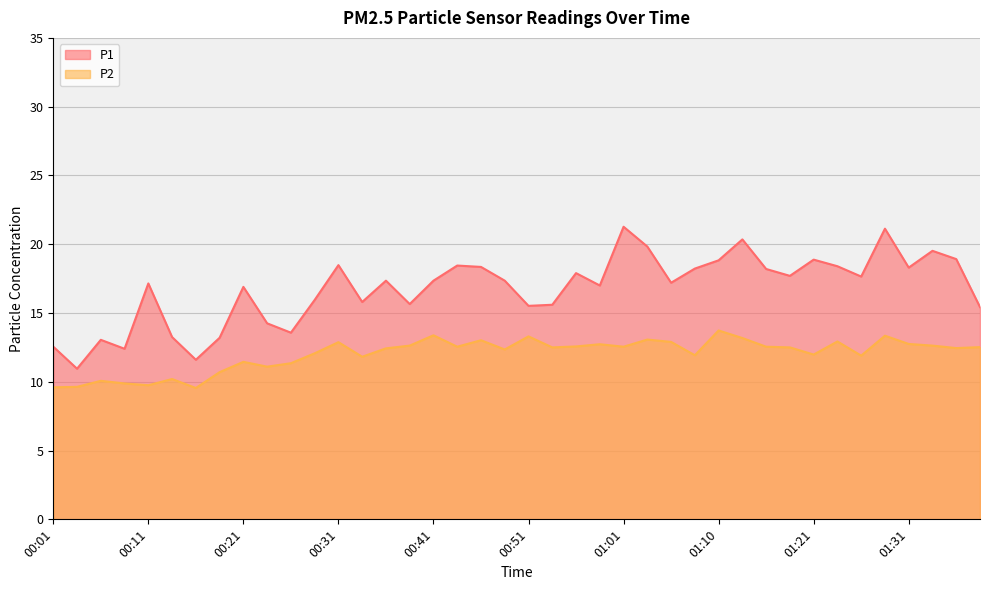

What is the label of the 32nd point from the right?

00:21